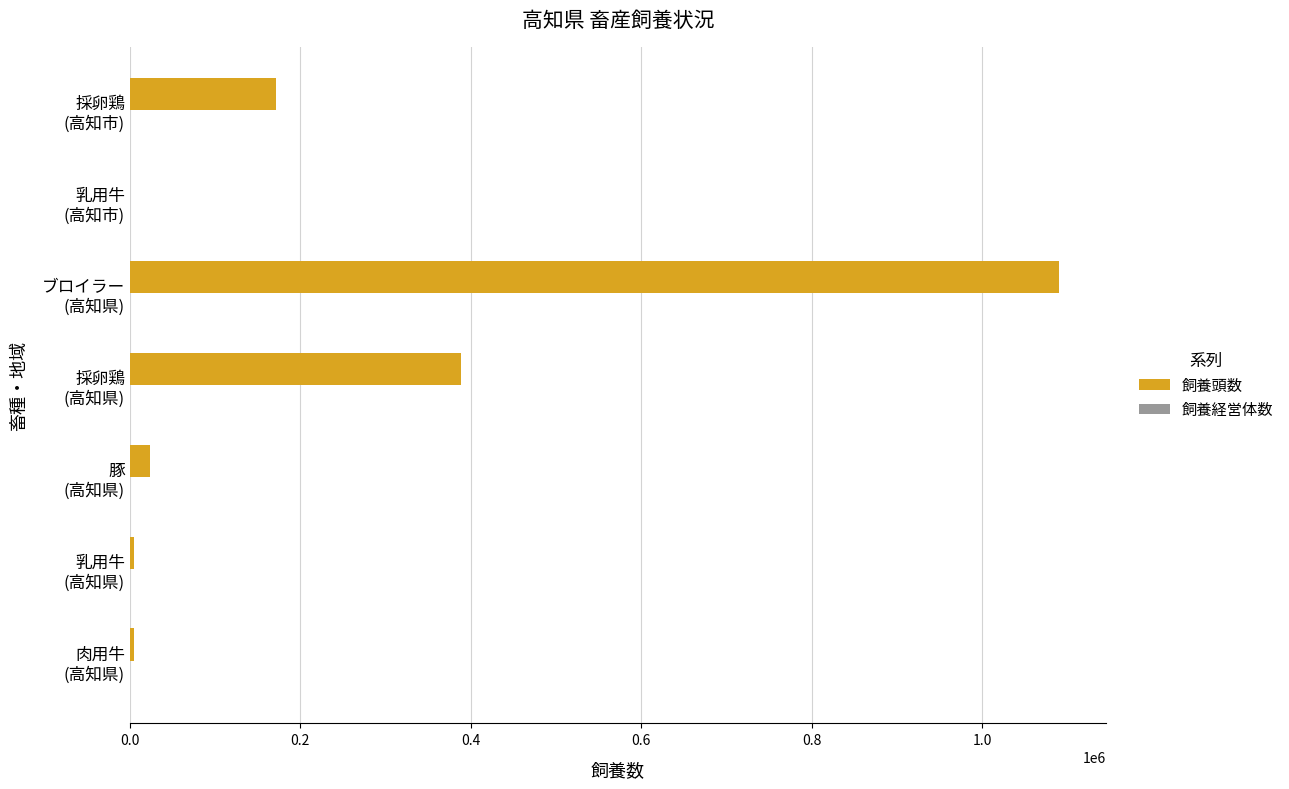

Which series has the largest total across all categories?

飼養頭数